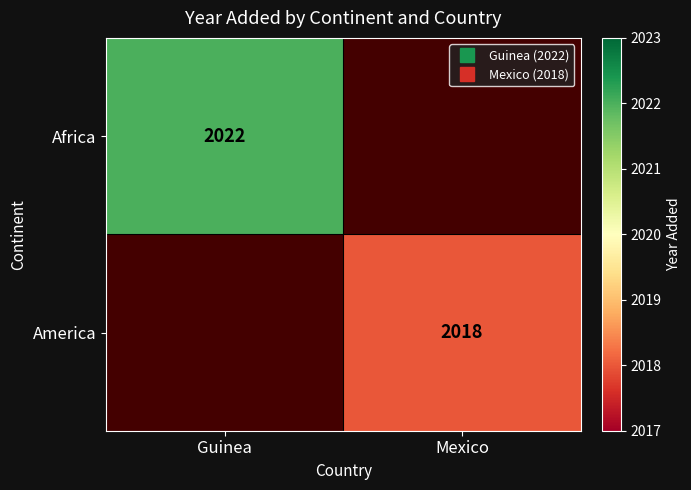

List the series in order of their peak value, highest first.

Africa, America